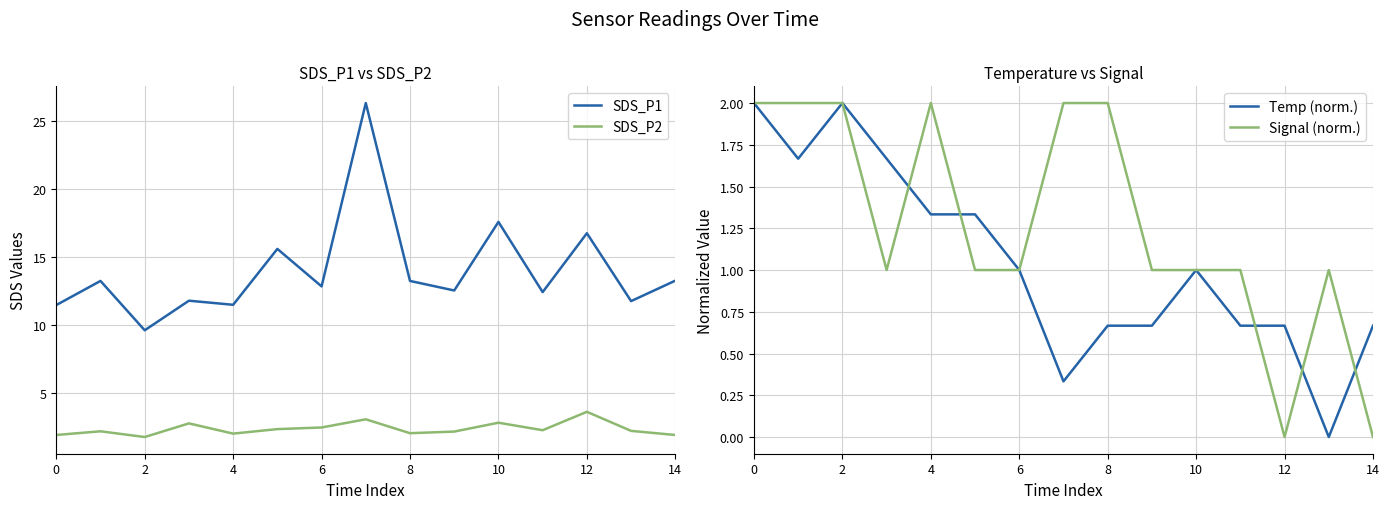

True or false: SDS_P2 and SDS_P1 cross at least once.

False